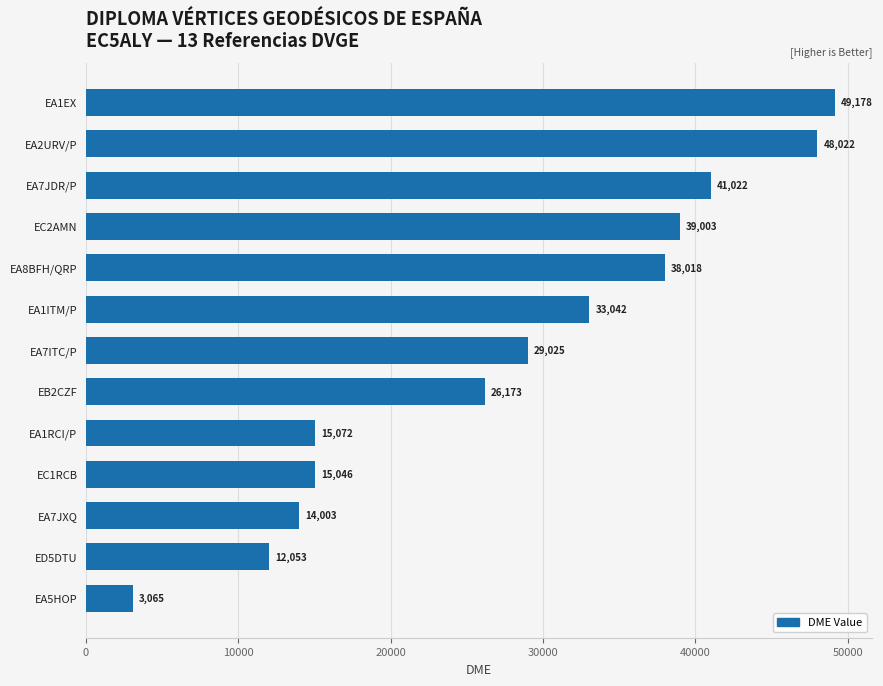

List the labels in order of value, largest first.

EA1EX, EA2URV/P, EA7JDR/P, EC2AMN, EA8BFH/QRP, EA1ITM/P, EA7ITC/P, EB2CZF, EA1RCI/P, EC1RCB, EA7JXQ, ED5DTU, EA5HOP